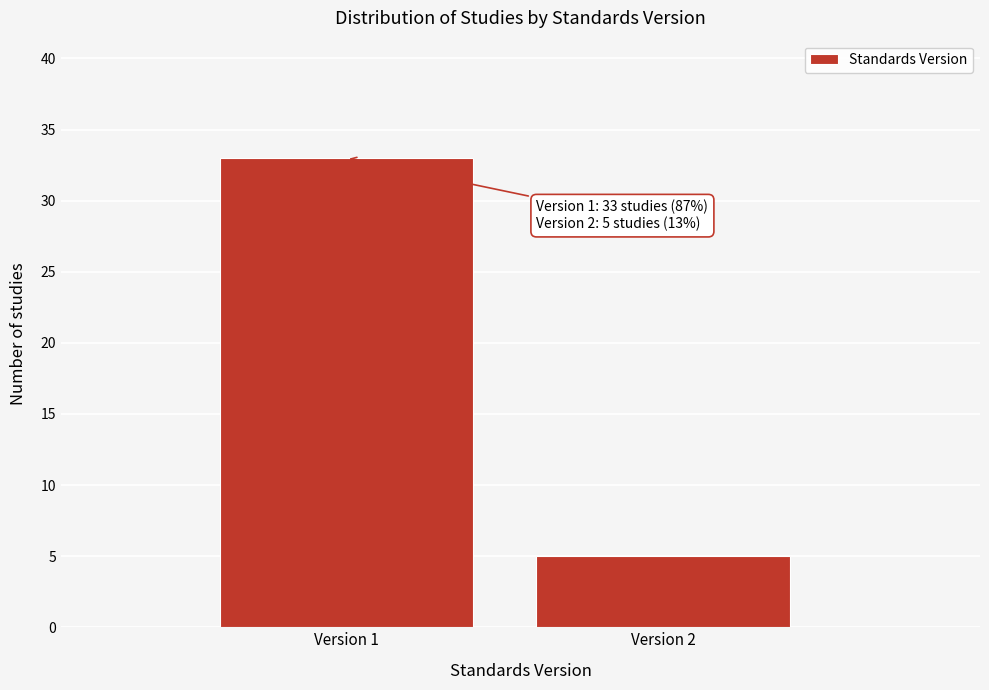

Reading right to left, list all the values displayed in this chart.

5	33